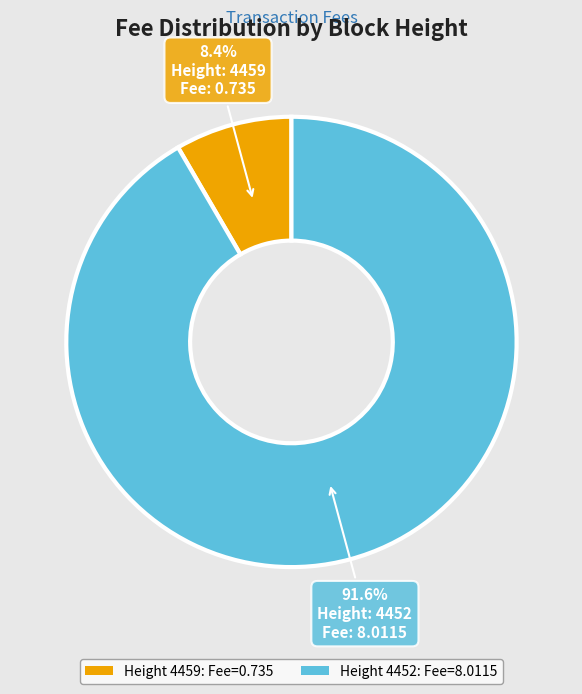

Which has a higher value, Height 4452: Fee=8.0115 or Height 4459: Fee=0.735?

Height 4452: Fee=8.0115